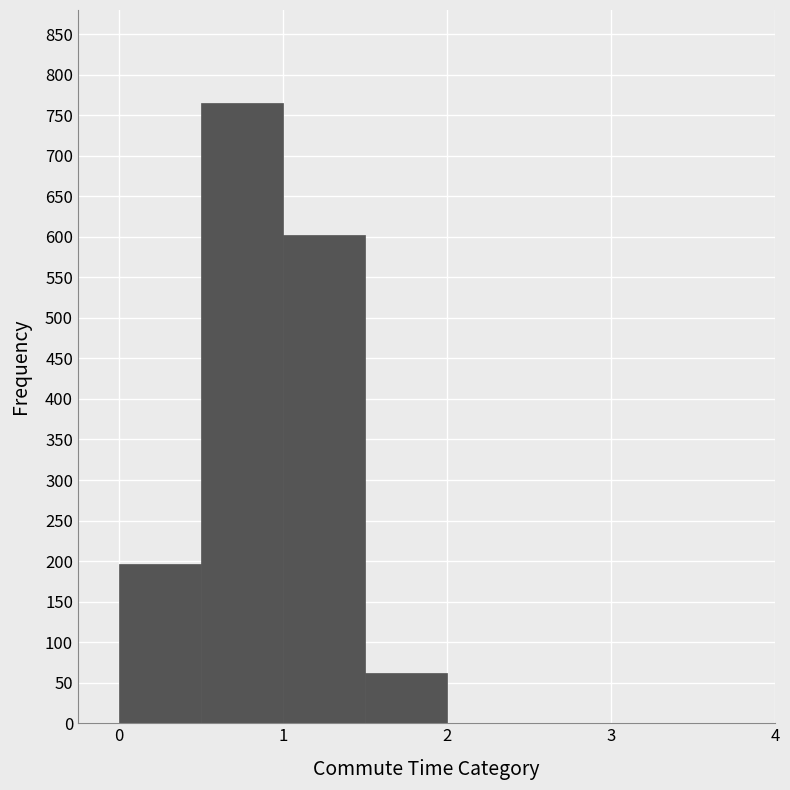

Over which range of the x-axis is the bar tallest?

0.5 to 1.0